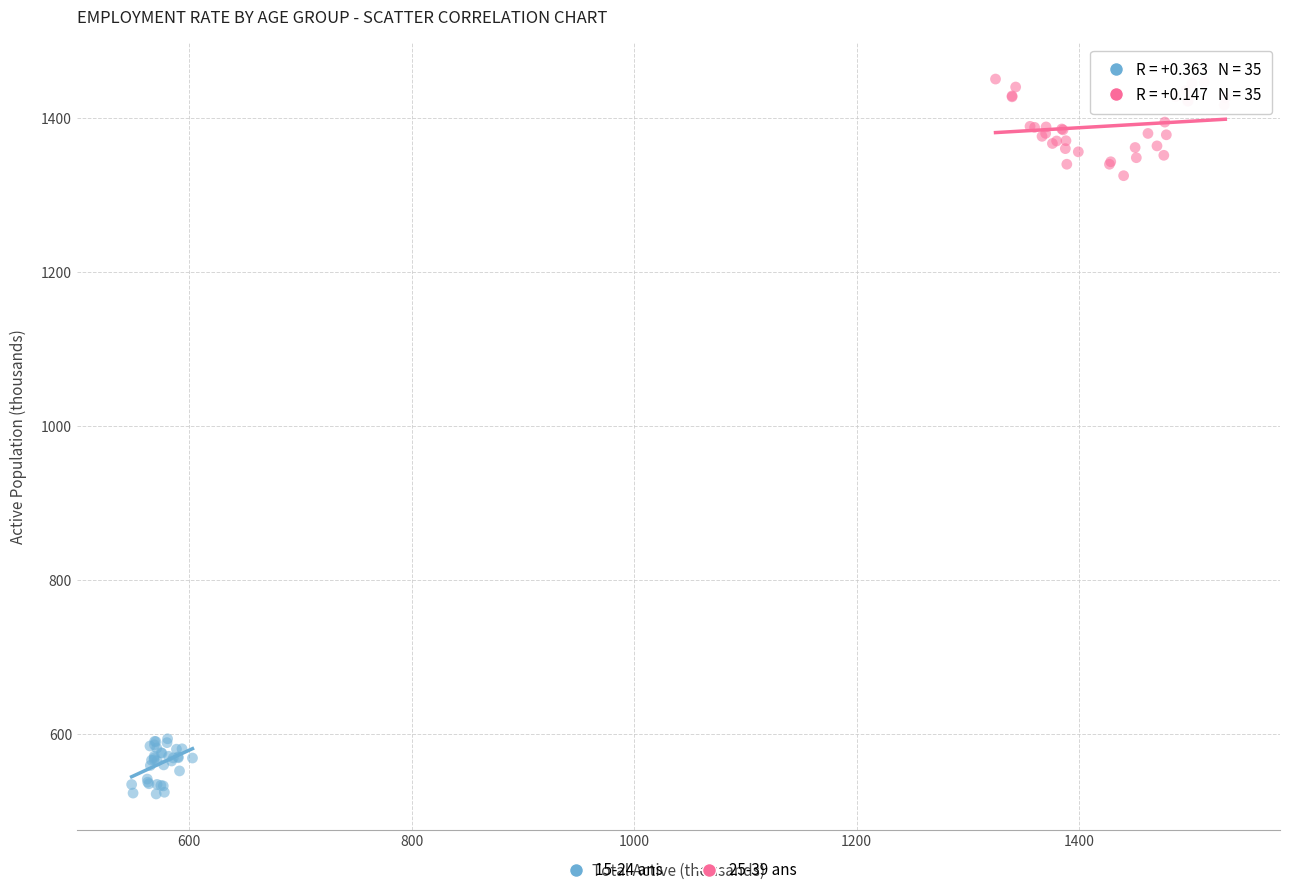

Which series contains the highest Y value?

25-39 ans